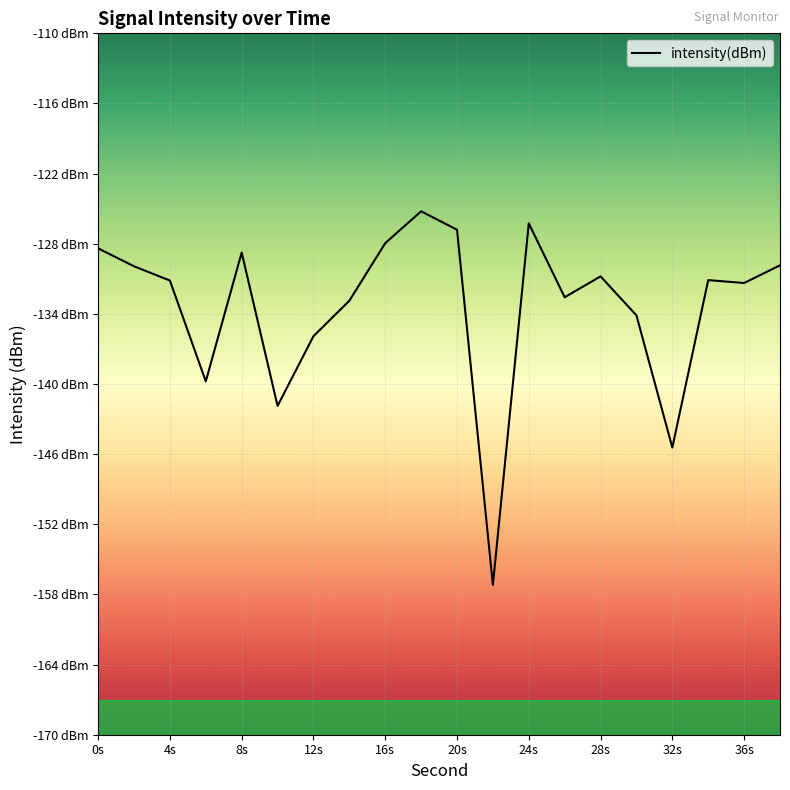

Does the chart display data point markers on the line(s)?

No